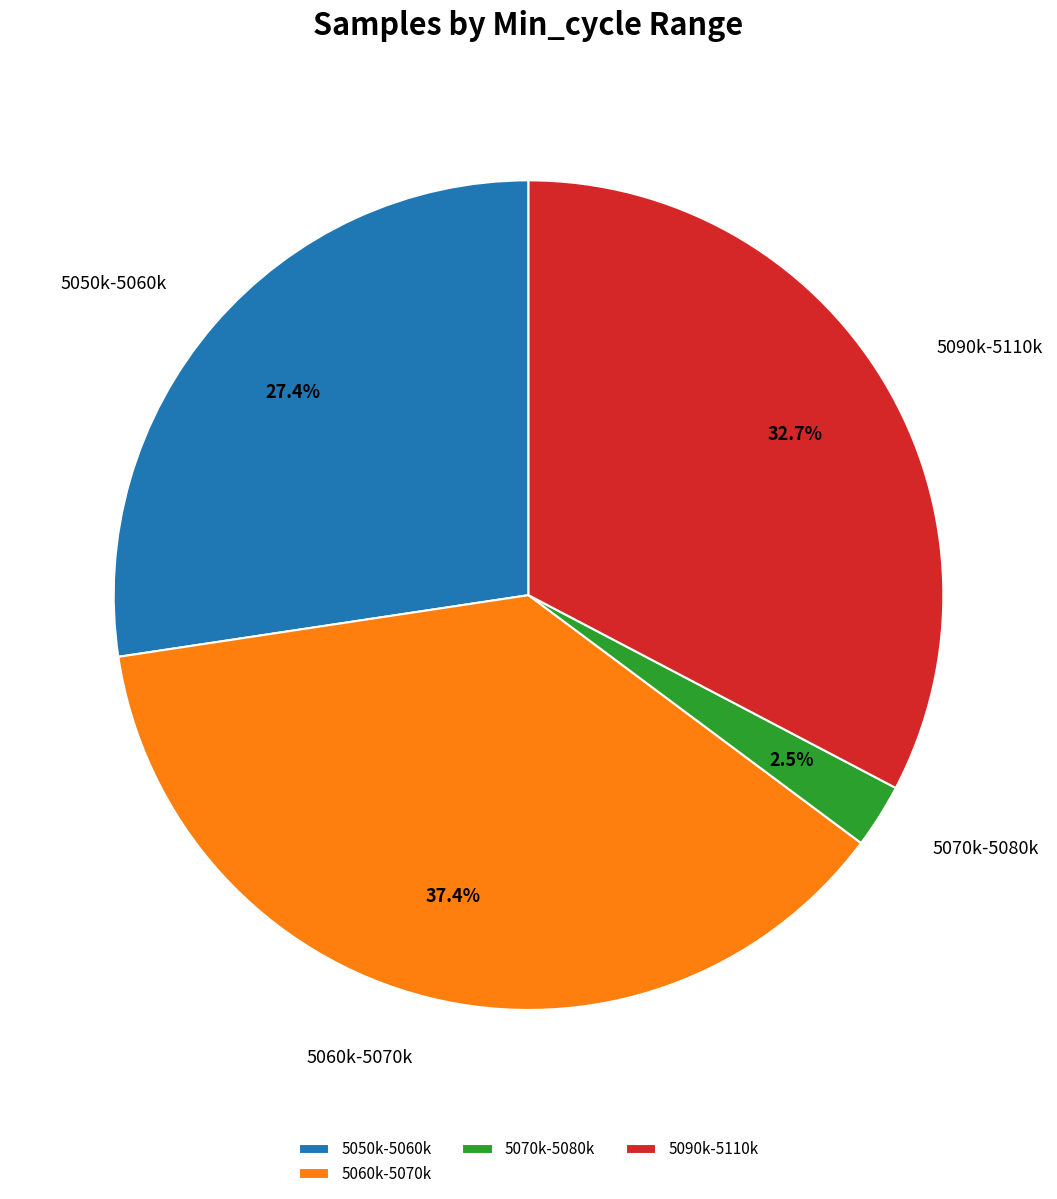

Which has a higher value, 5050k-5060k or 5070k-5080k?

5050k-5060k